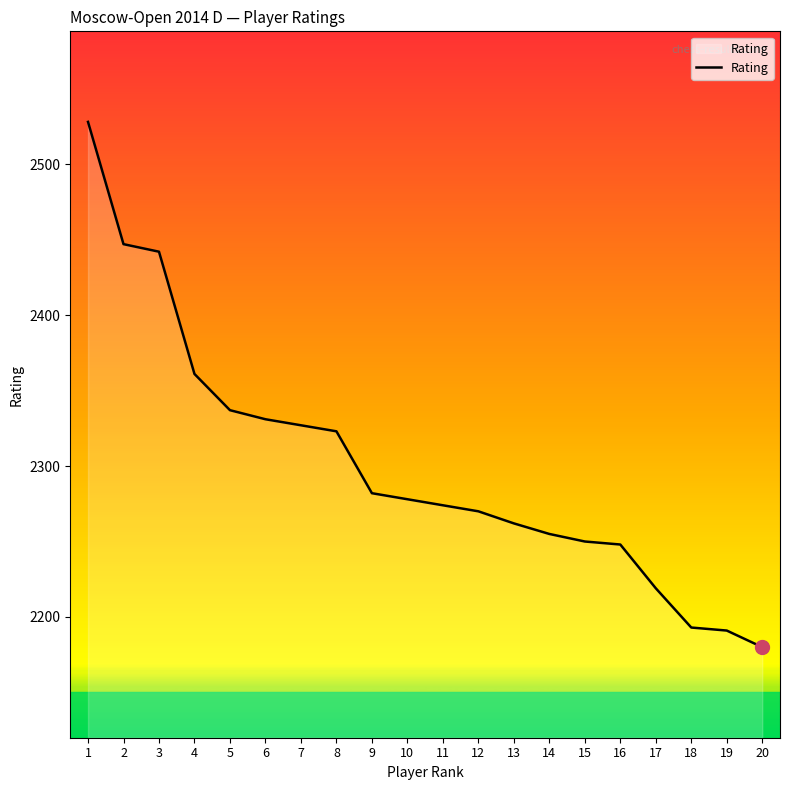

What is the difference between the maximum and minimum values?

348